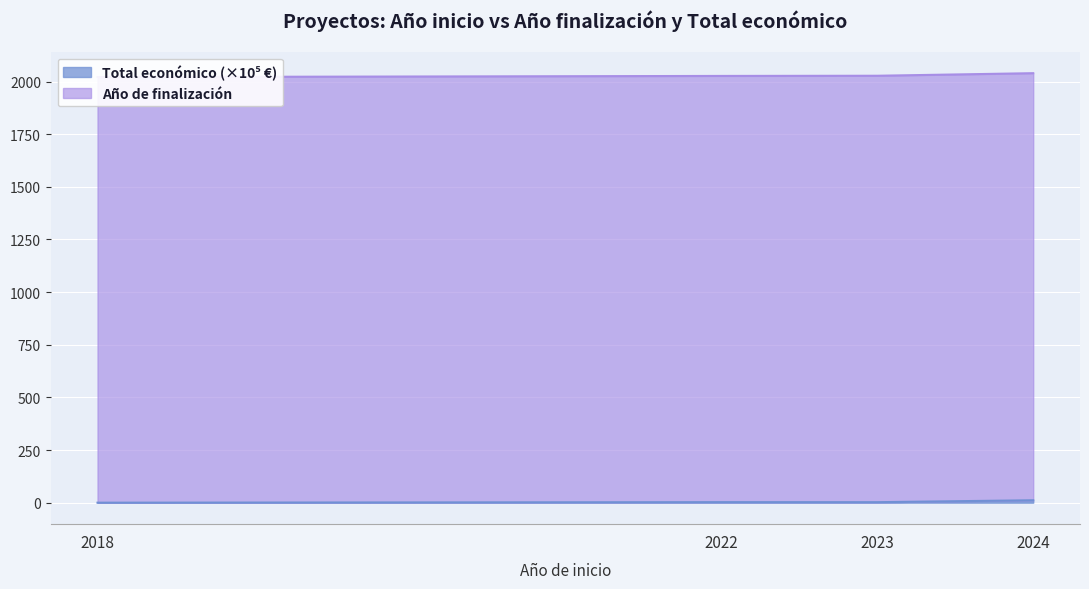

Reading left to right, list all the values displayed in this chart.

2018=0.0	2022=2.5	2023=2.4	2024=11.6